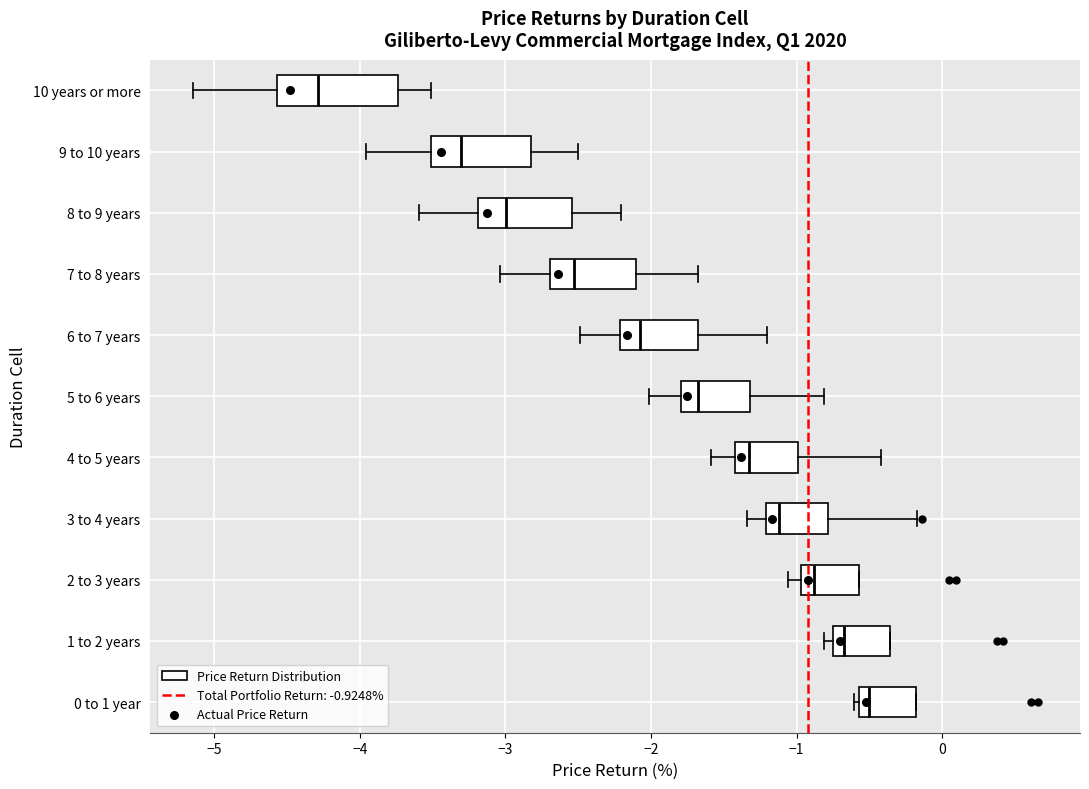

Reading bottom to top, transcribe this box plot: for each box, give where its median line is, the range the box spans, and where its two whiskers end, as read against the x-axis. The values are not printed on the chart, so give them approximately, as read against the axis.

0 to 1 year: median -0.5, box -0.6 to -0.2, whiskers -0.6 (just left of the box's left edge) to -0.2
1 to 2 years: median -0.7 (just right of the box's left edge), box -0.7 to -0.4, whiskers -0.8 to -0.4
2 to 3 years: median -0.9, box -1.0 to -0.6, whiskers -1.1 to -0.6
3 to 4 years: median -1.1, box -1.2 to -0.8, whiskers -1.3 to -0.2
4 to 5 years: median -1.3, box -1.4 to -1.0, whiskers -1.6 to -0.4
5 to 6 years: median -1.7, box -1.8 to -1.3, whiskers -2.0 to -0.8
6 to 7 years: median -2.1, box -2.2 to -1.7, whiskers -2.5 to -1.2
7 to 8 years: median -2.5, box -2.7 to -2.1, whiskers -3.0 to -1.7
8 to 9 years: median -3.0, box -3.2 to -2.5, whiskers -3.6 to -2.2
9 to 10 years: median -3.3, box -3.5 to -2.8, whiskers -4.0 to -2.5
10 years or more: median -4.3, box -4.6 to -3.7, whiskers -5.1 to -3.5